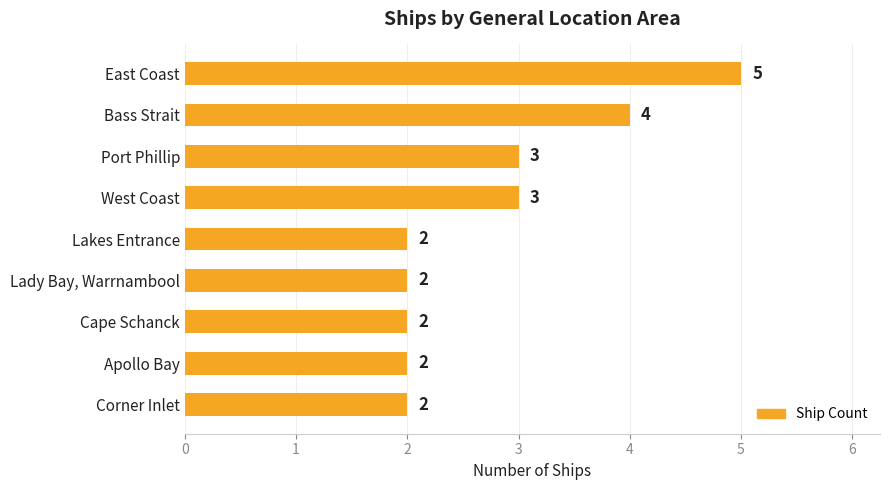

Reading top to bottom, extract all data points from this chart.

East Coast=5	Bass Strait=4	Port Phillip=3	West Coast=3	Lakes Entrance=2	Lady Bay, Warrnambool=2	Cape Schanck=2	Apollo Bay=2	Corner Inlet=2